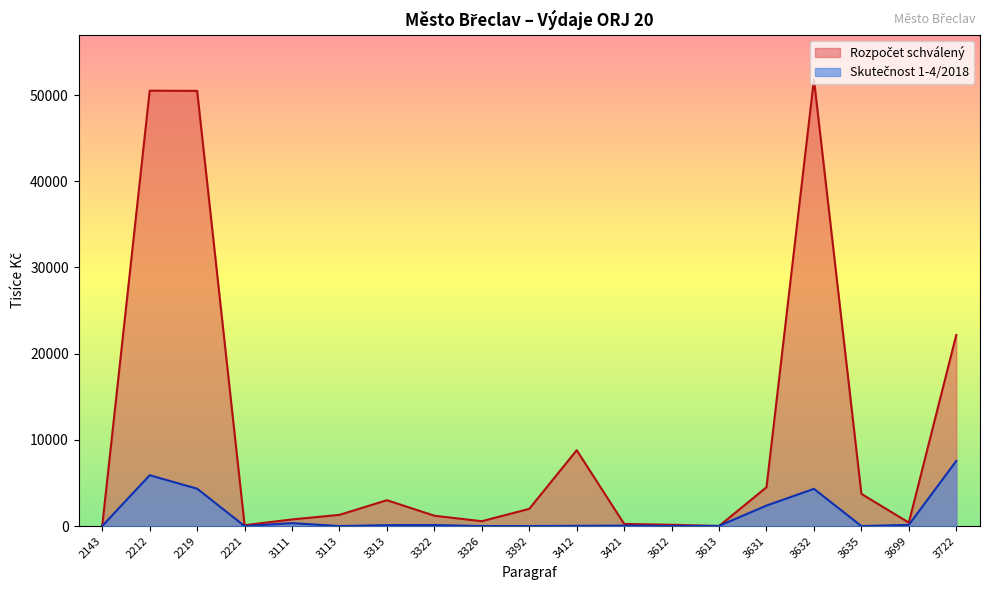

At how many categories does at least one series exceed 8330?

5